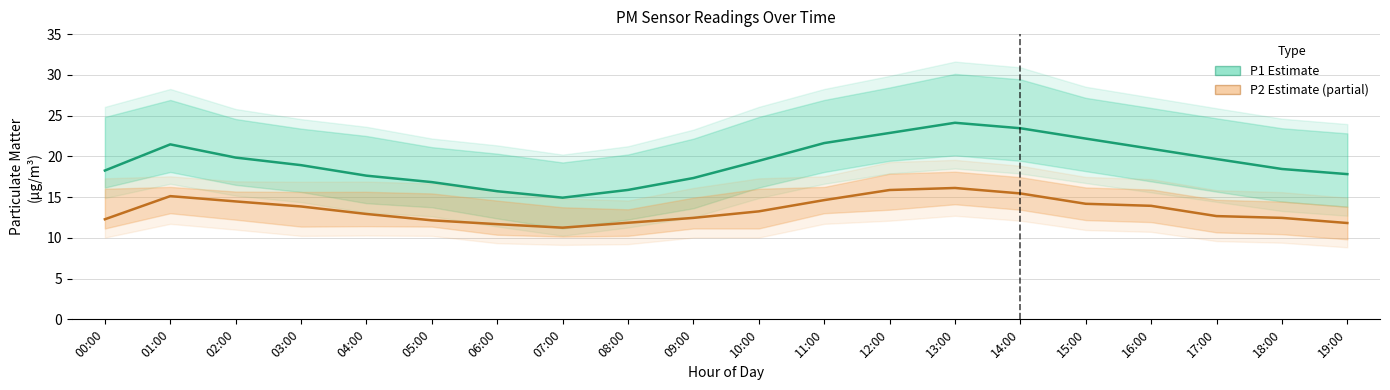

What is the label of the 1st point from the right?

19:00